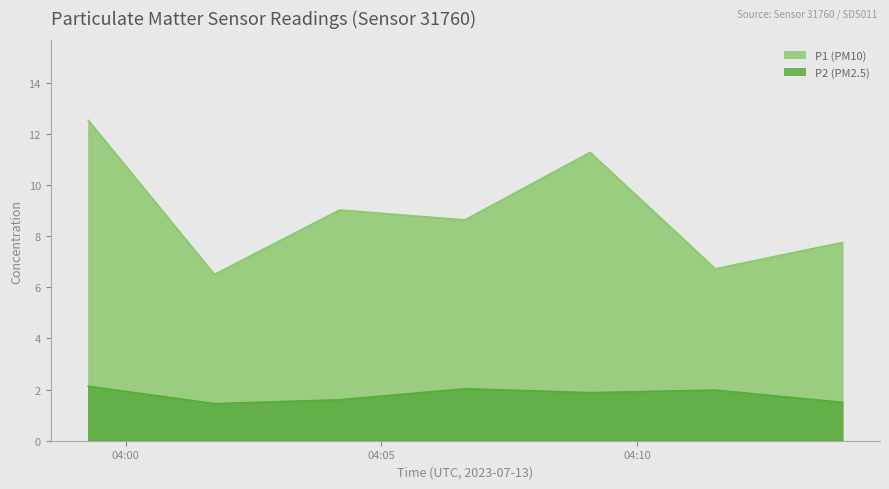

True or false: P1 and P2 intersect in this chart.

False